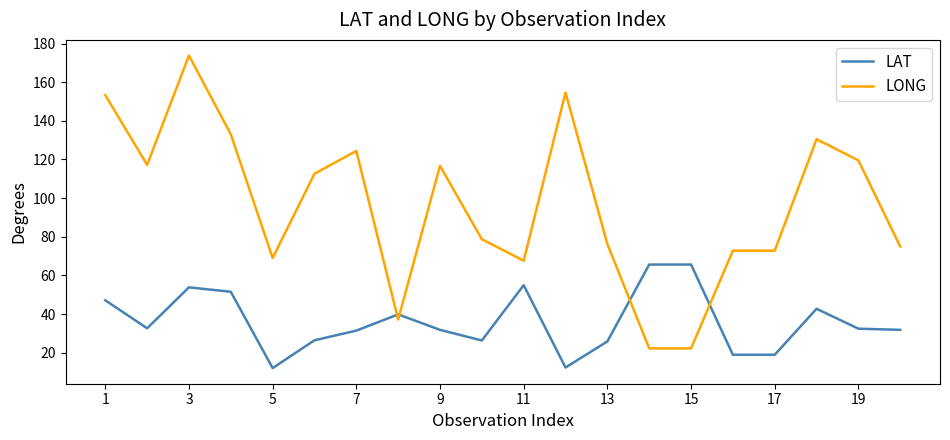

What is the smallest value displayed?

12.0